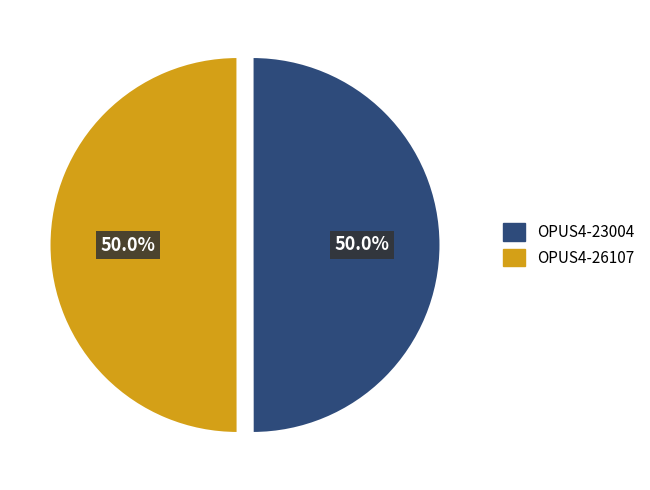

Is it true that OPUS4-26107 is 38% of the pie?

False